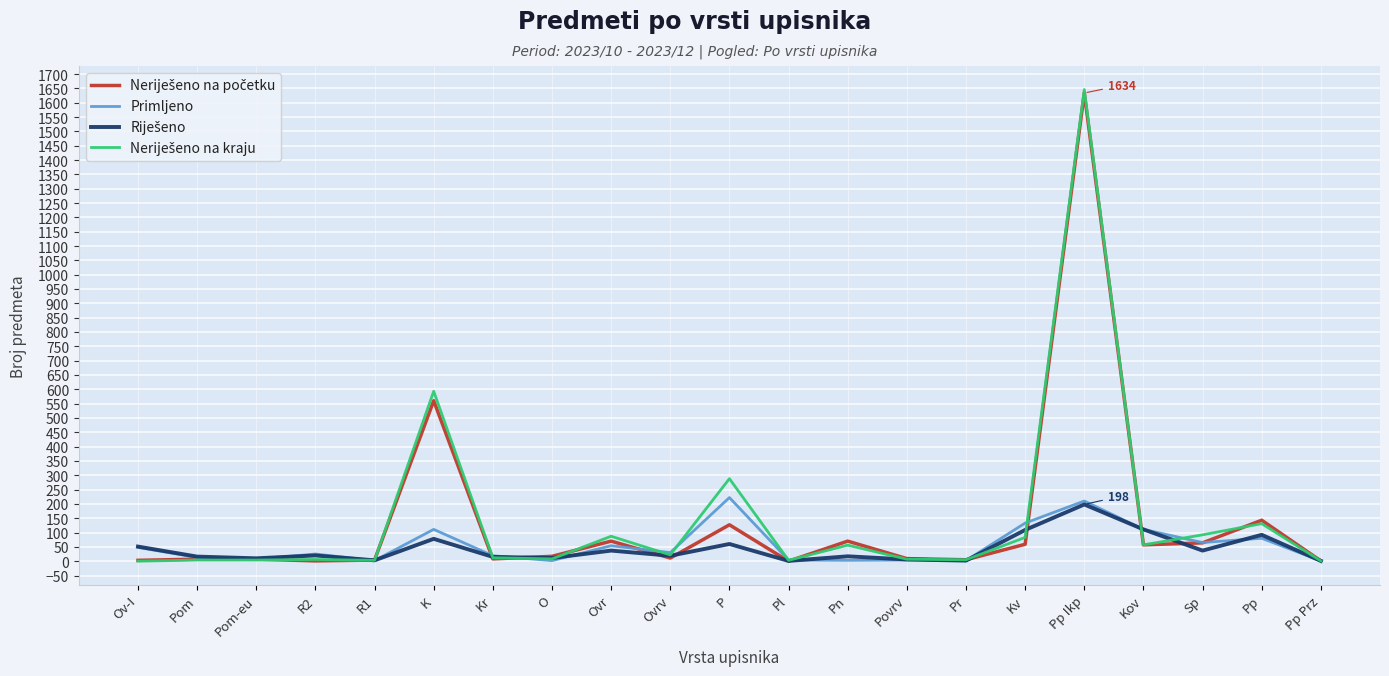

Which series changed the most between Pom-eu and Kv?

Primljeno